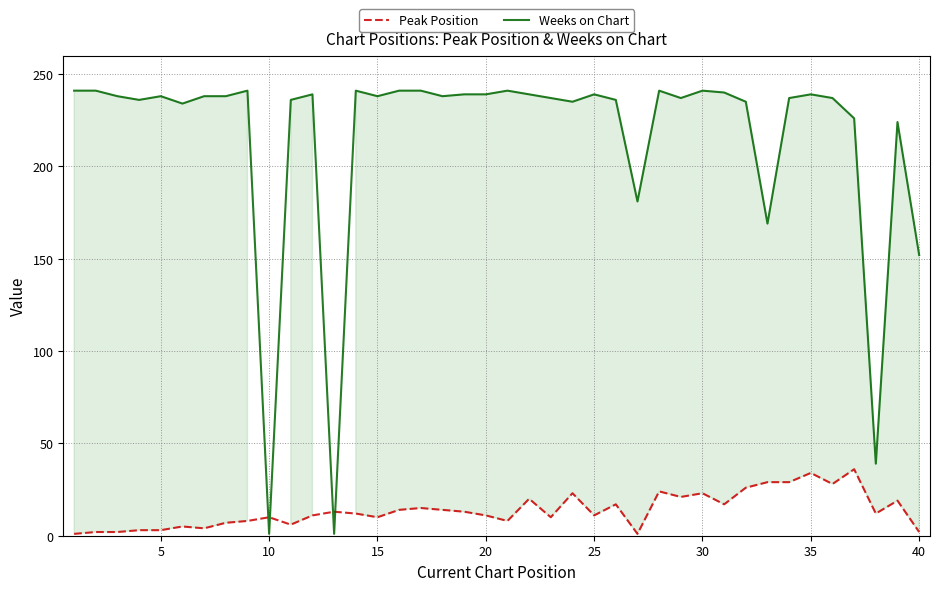

What is the spread (max minus min) of values at 25?

228